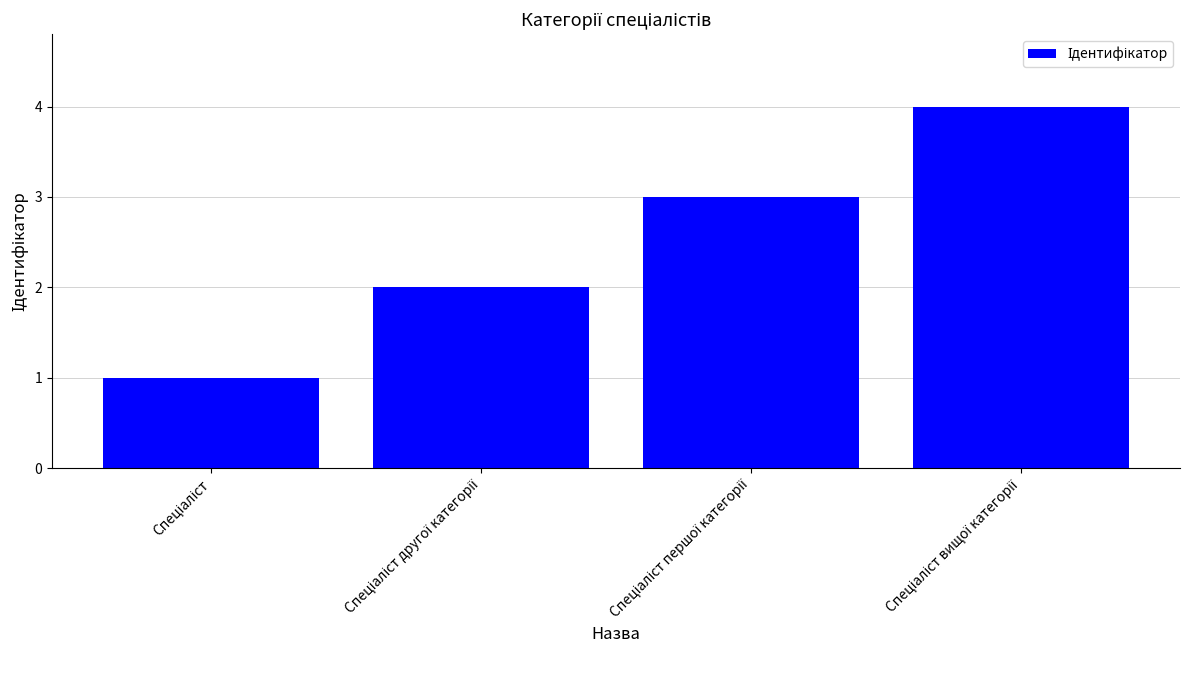

What is the greatest value displayed?

4